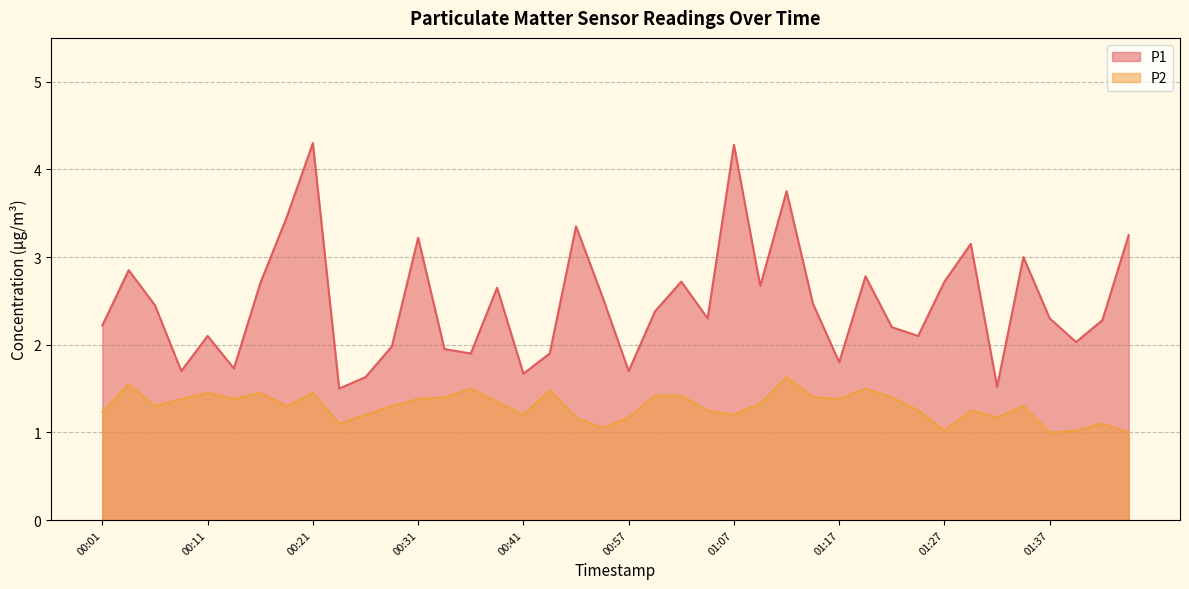

Which label corresponds to the largest value in the chart?

00:21